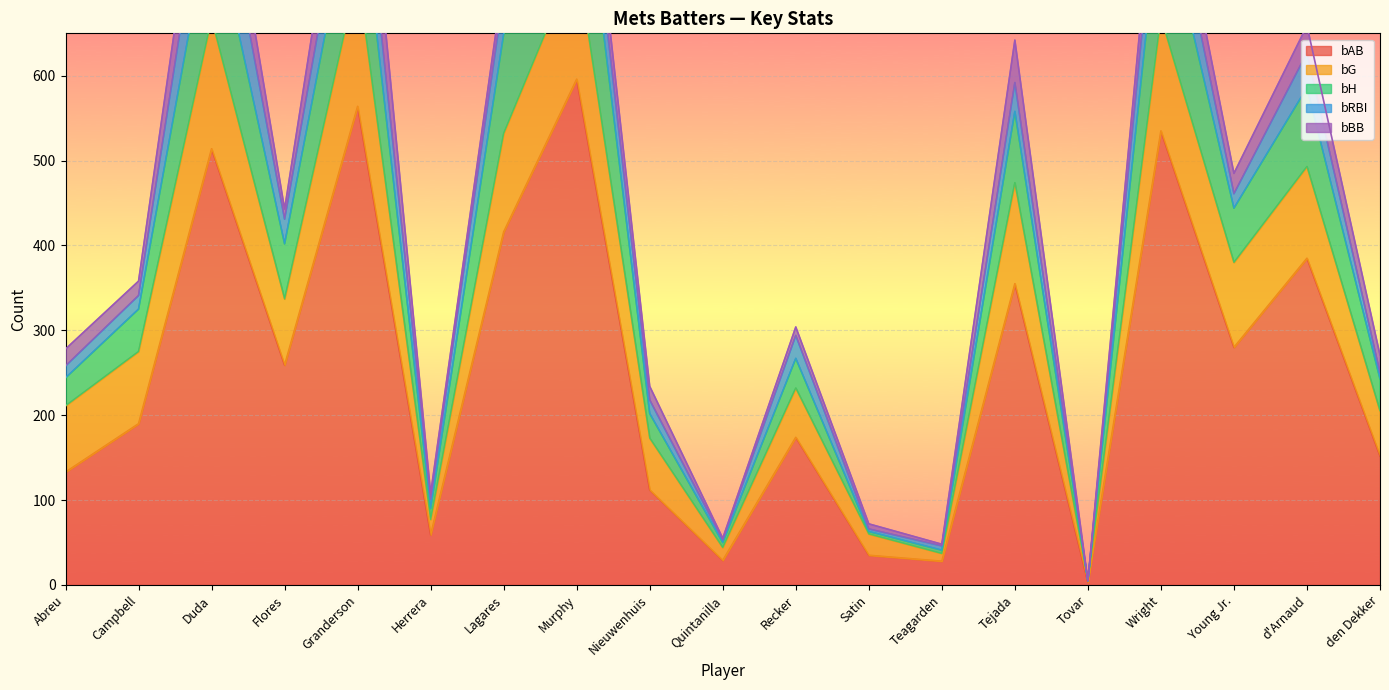

How many data points in bH are less than 50?

9